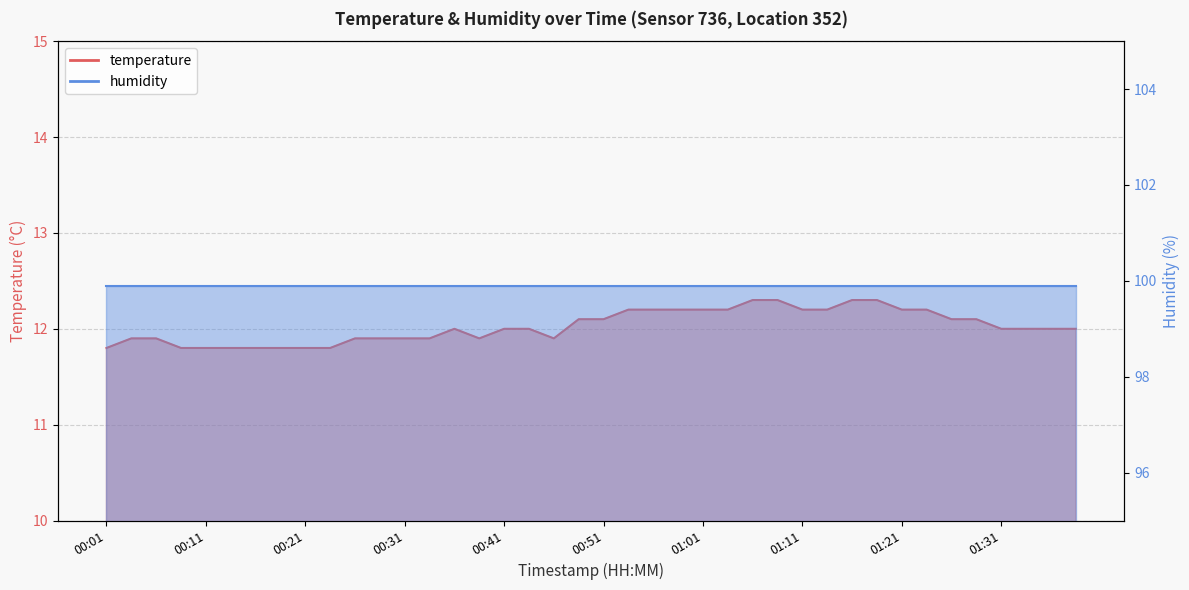

How many categories are shown in the chart?

40